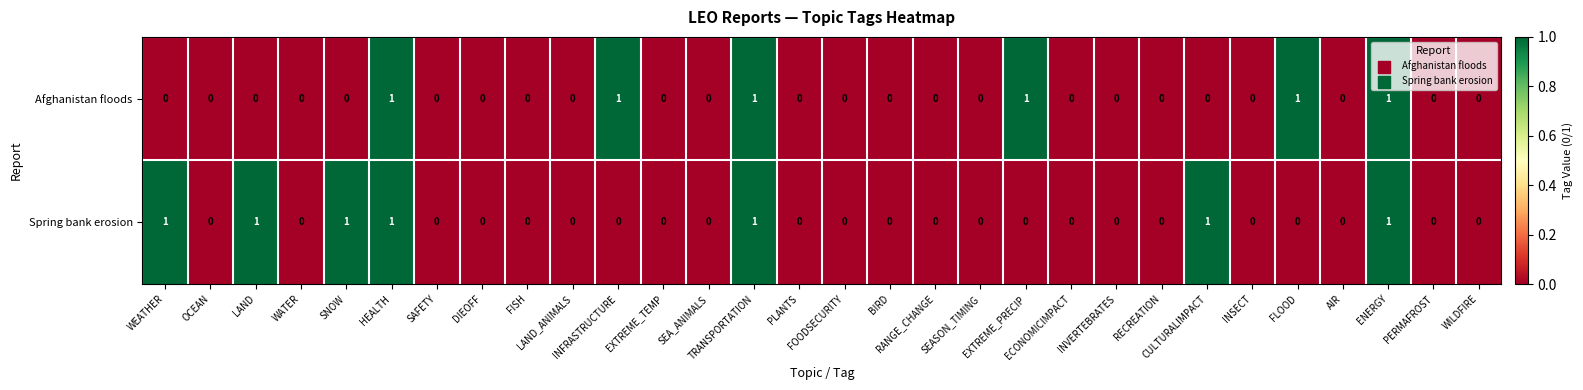

How many Afghanistan floods values are between 0 and 1?

30